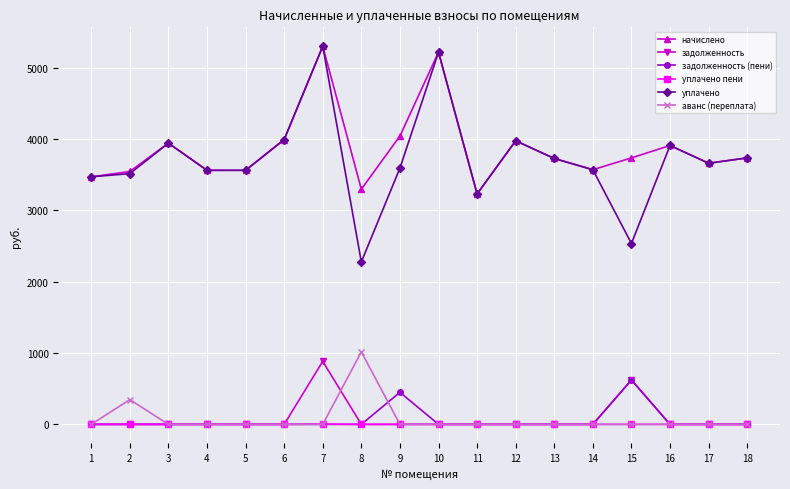

Where is задолженность (пени) nearest to the value 311?

9